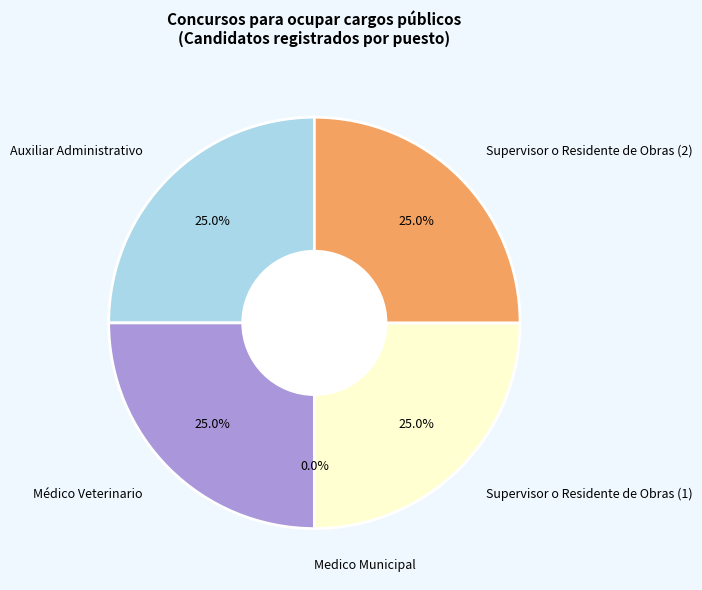

What is the ratio of the value at Supervisor o Residente de Obras (1) to the value at Supervisor o Residente de Obras (2)?

1.0